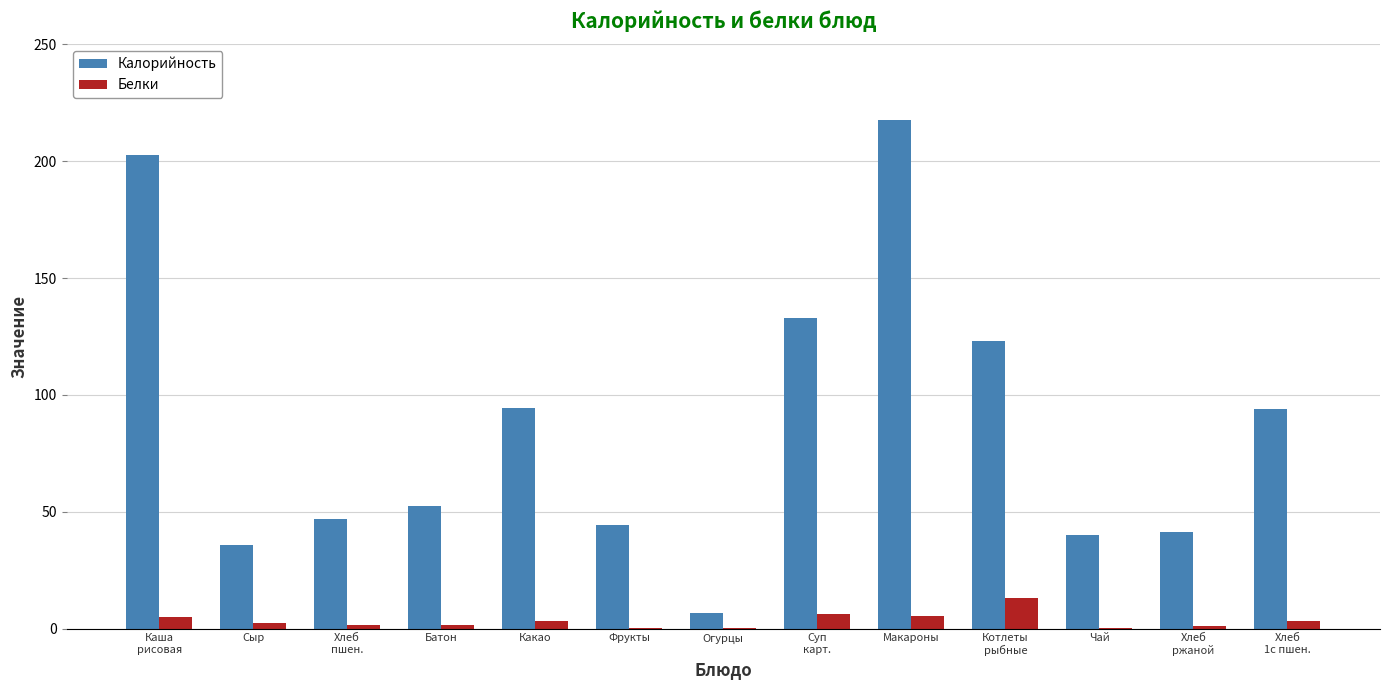

At which label does Белки first exceed 2?

Каша
рисовая